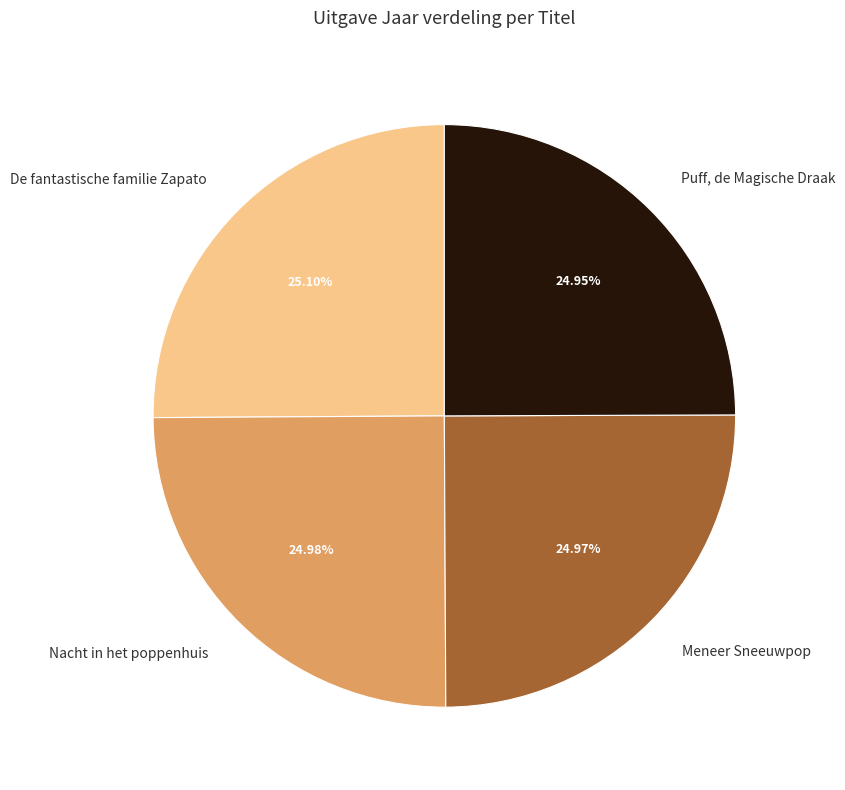

Is the sum of Puff, de Magische Draak and De fantastische familie Zapato greater than half?

Yes